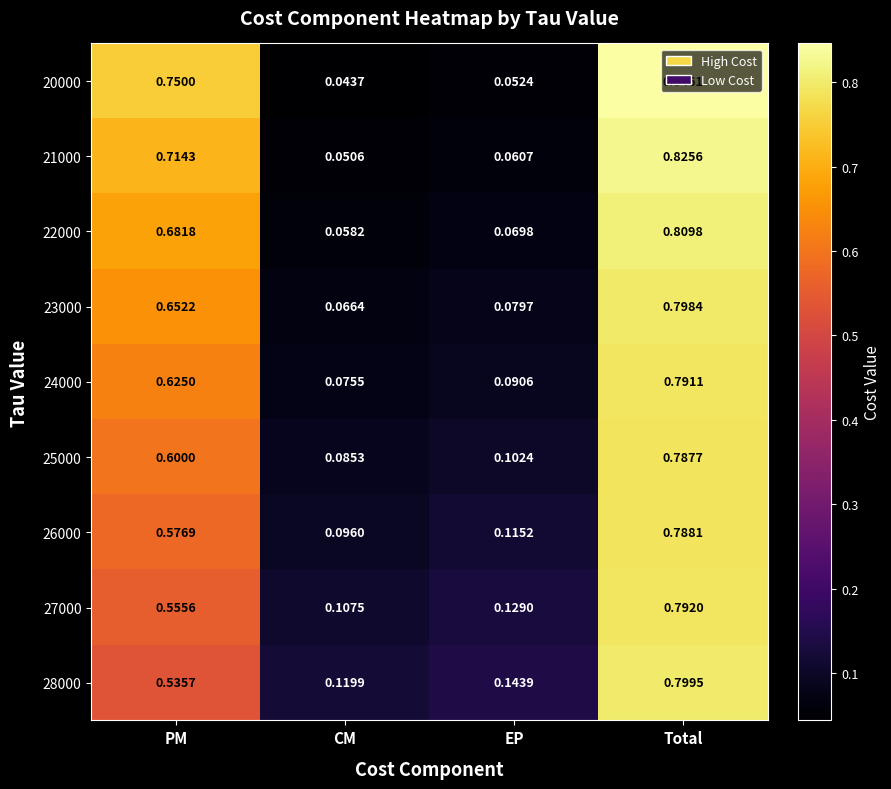

Which category has the highest value in the 28000 series?

Total